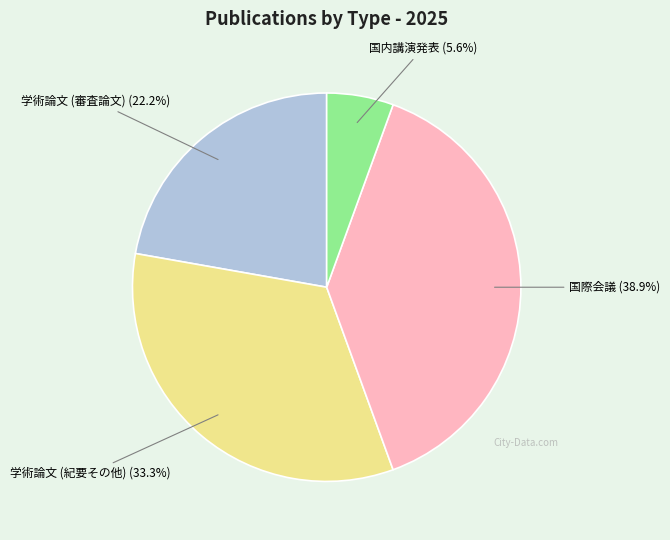

Is there a majority slice in this chart?

No